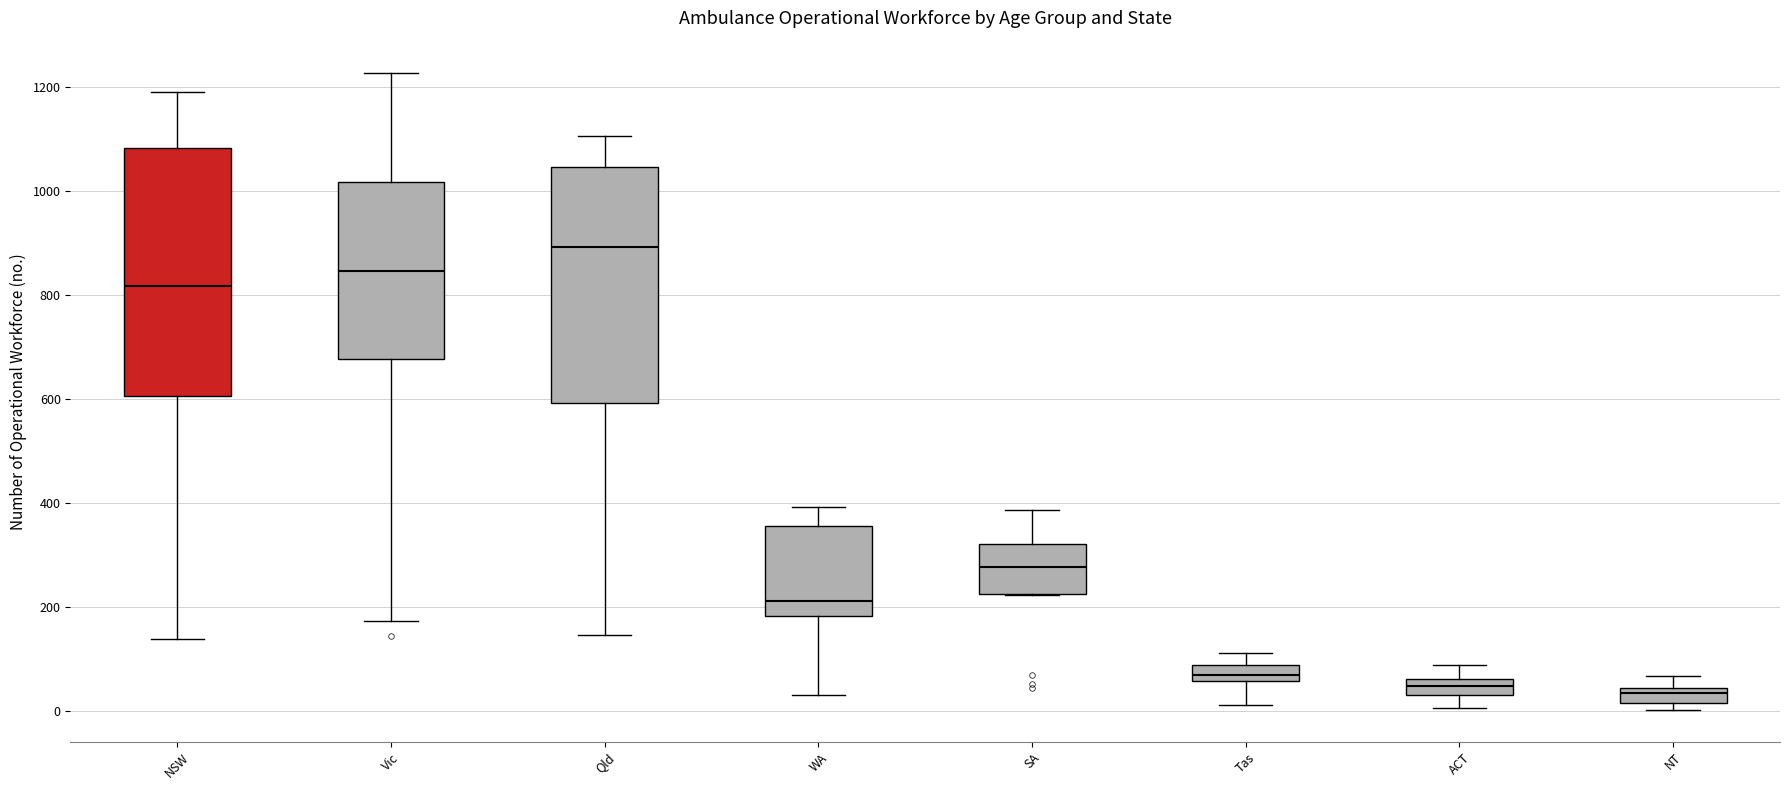

Where does the upper whisker of the box for SA end on the y-axis? The values are not printed on the chart, so give them approximately, as read against the axis.

380